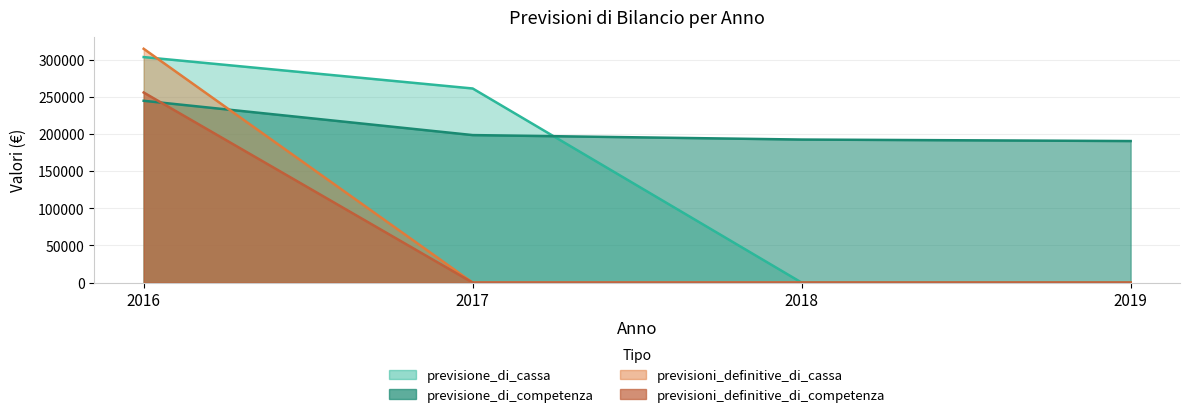

Is it true that previsione_di_cassa equals -186014.5 at 2018?

False